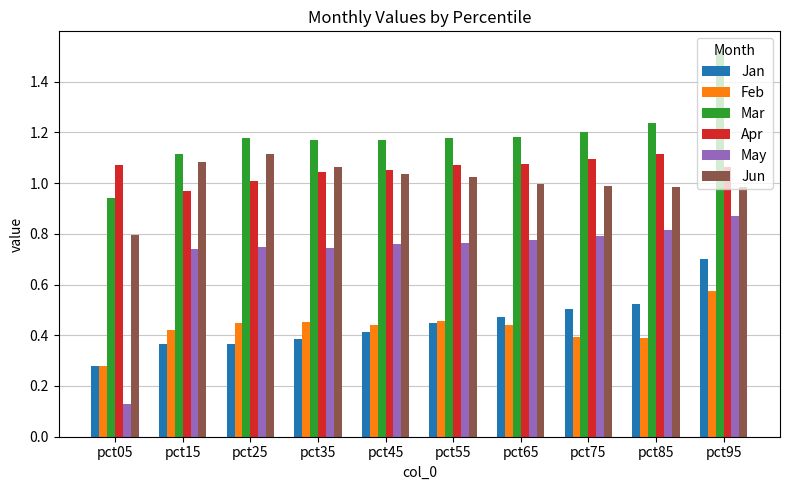

Which series has the largest range (max minus min)?

May